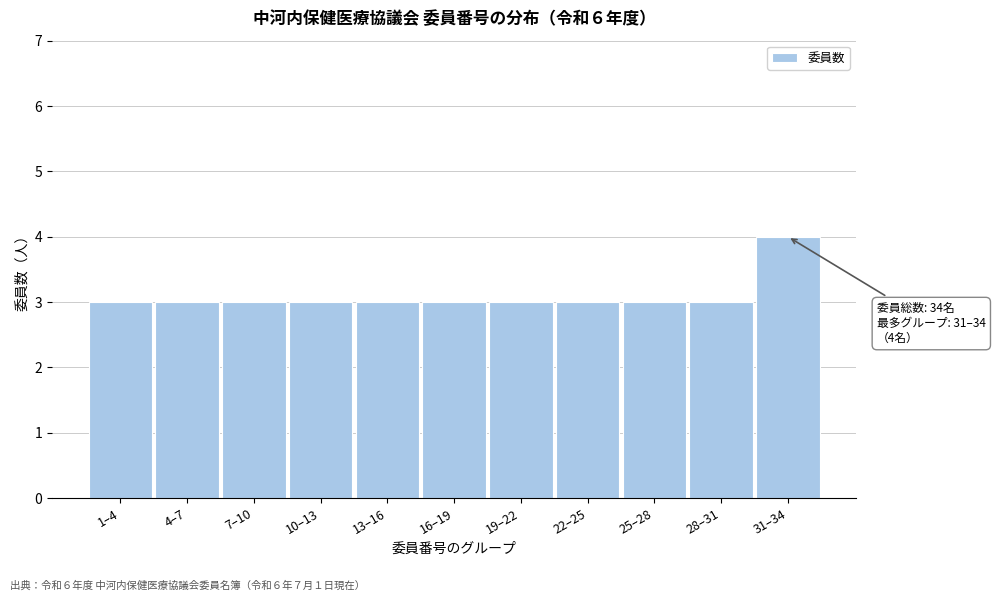

Reading right to left, extract all data points from this chart.

31–34=4	28–31=3	25–28=3	22–25=3	19–22=3	16–19=3	13–16=3	10–13=3	7–10=3	4–7=3	1–4=3